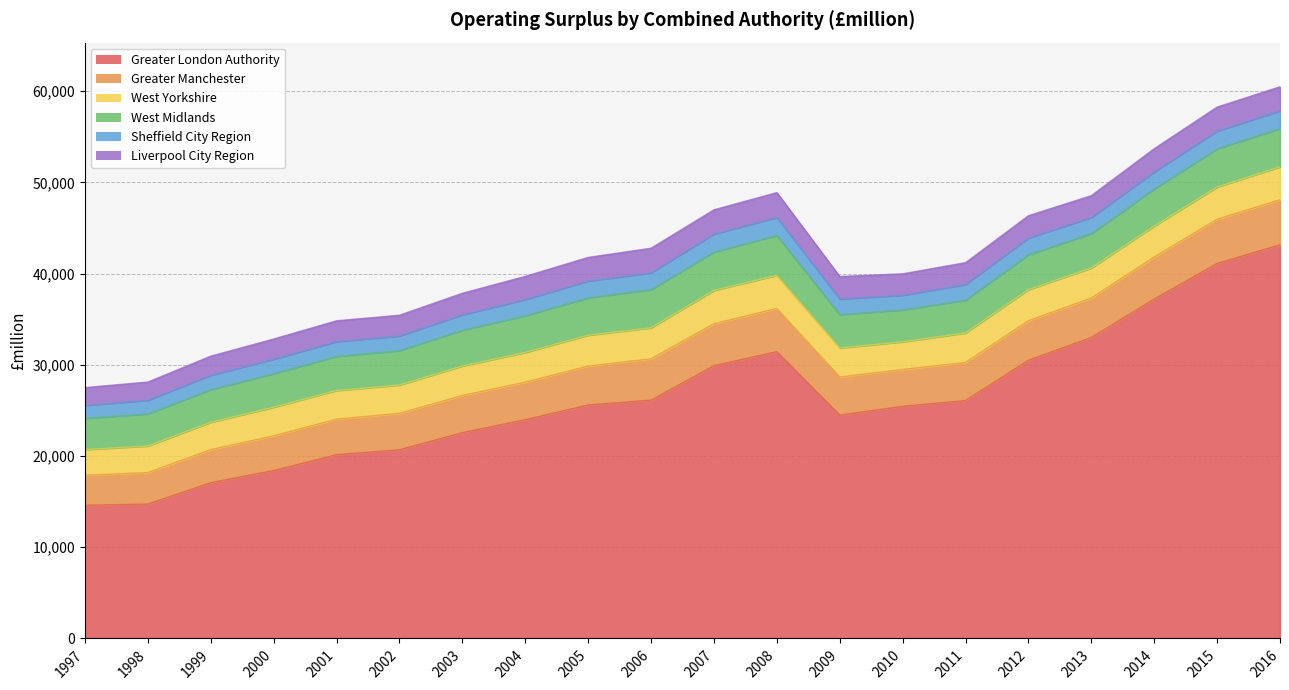

True or false: Greater London Authority and West Yorkshire intersect in this chart.

False